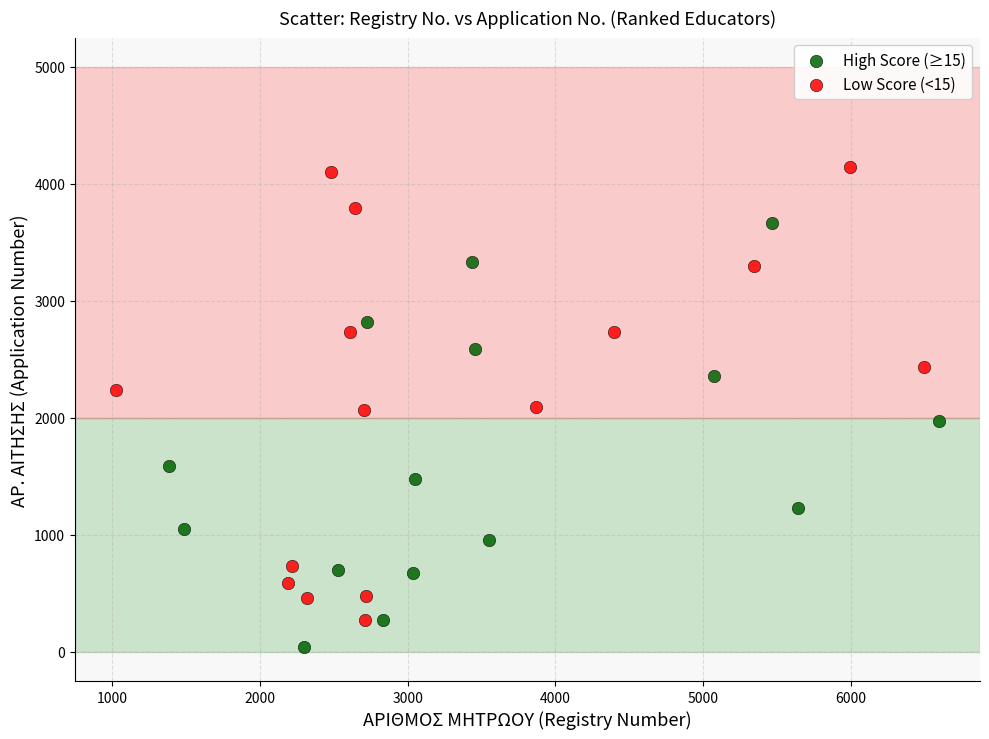

Which series reaches the minimum Y coordinate?

High Score (≥15)